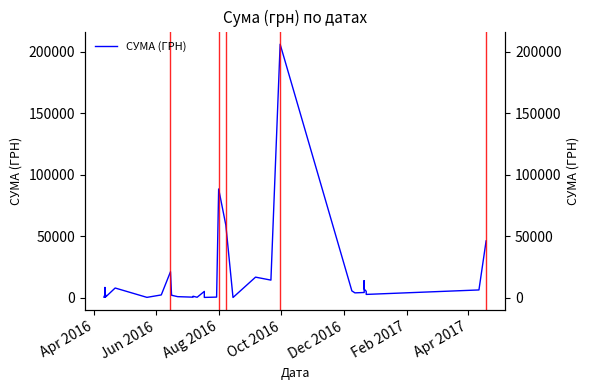

True or false: the data shows 2934.9 at Oct 2016.

False